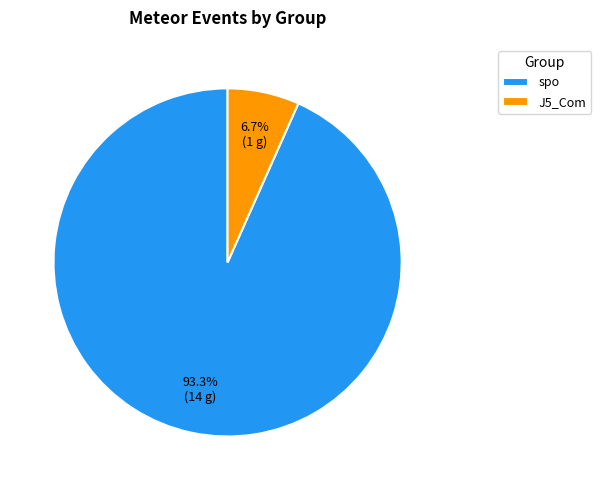

Do spo and J5_Com together represent more than half of the pie?

Yes